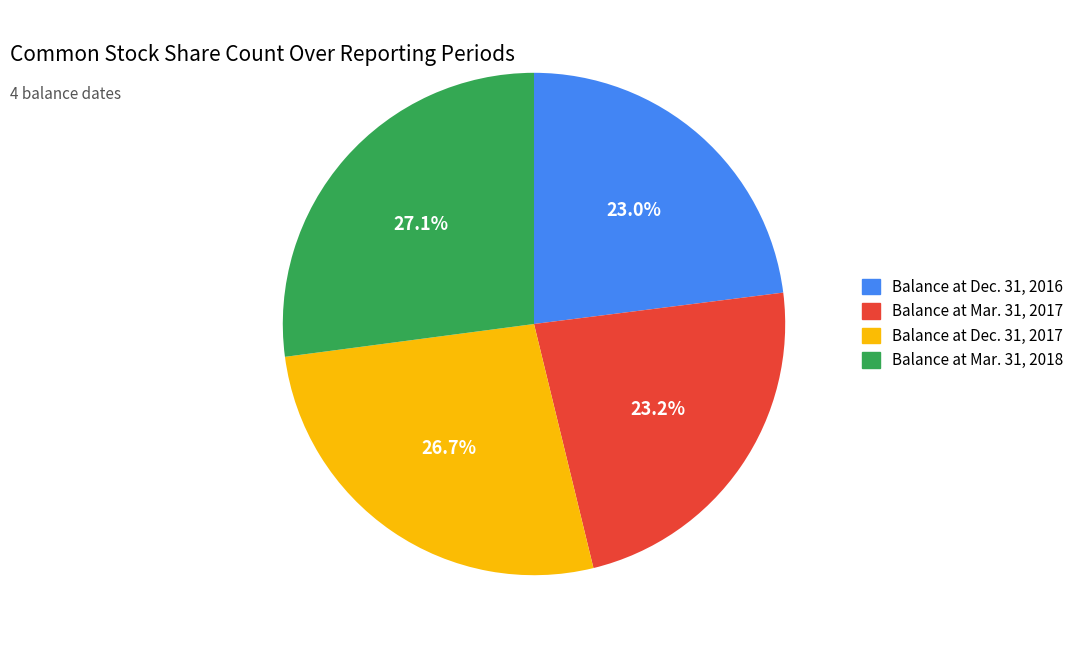

How many segments does this pie chart have?

4